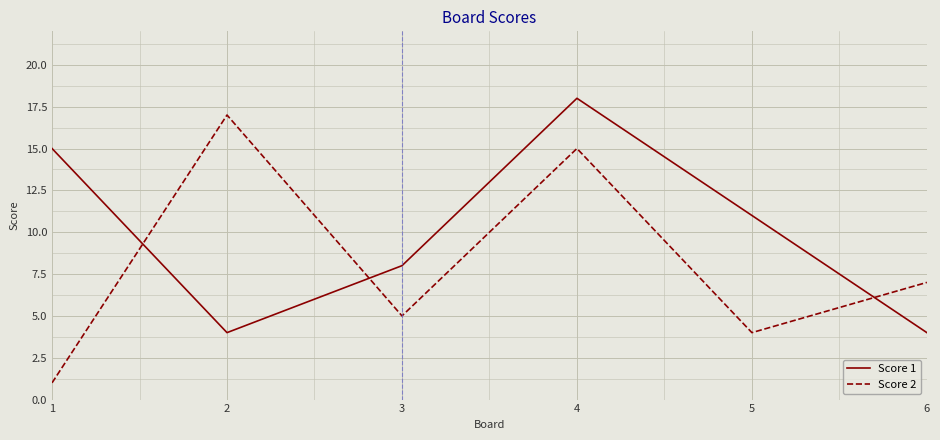

True or false: Score 1 has more than 2 points higher than both neighbors.

False